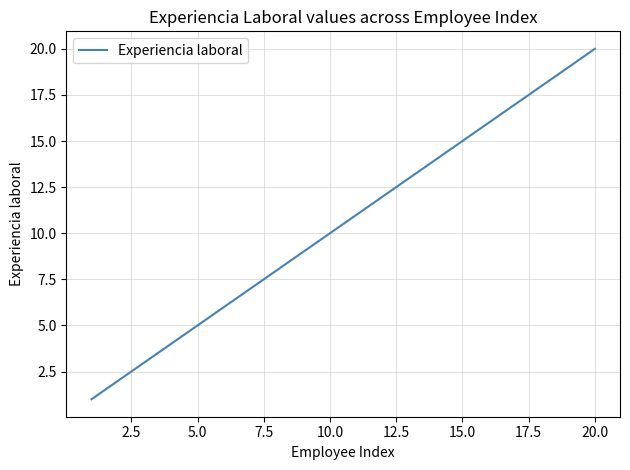

What is the maximum value shown in the chart?

20